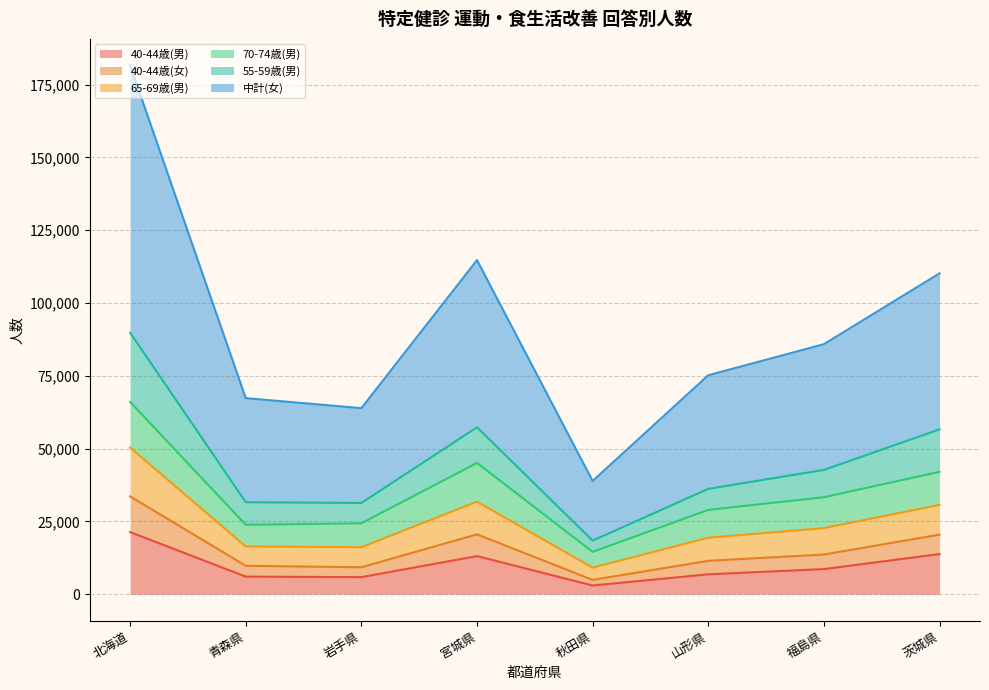

True or false: 65-69歳(男) and 40-44歳(男) cross at least once.

False